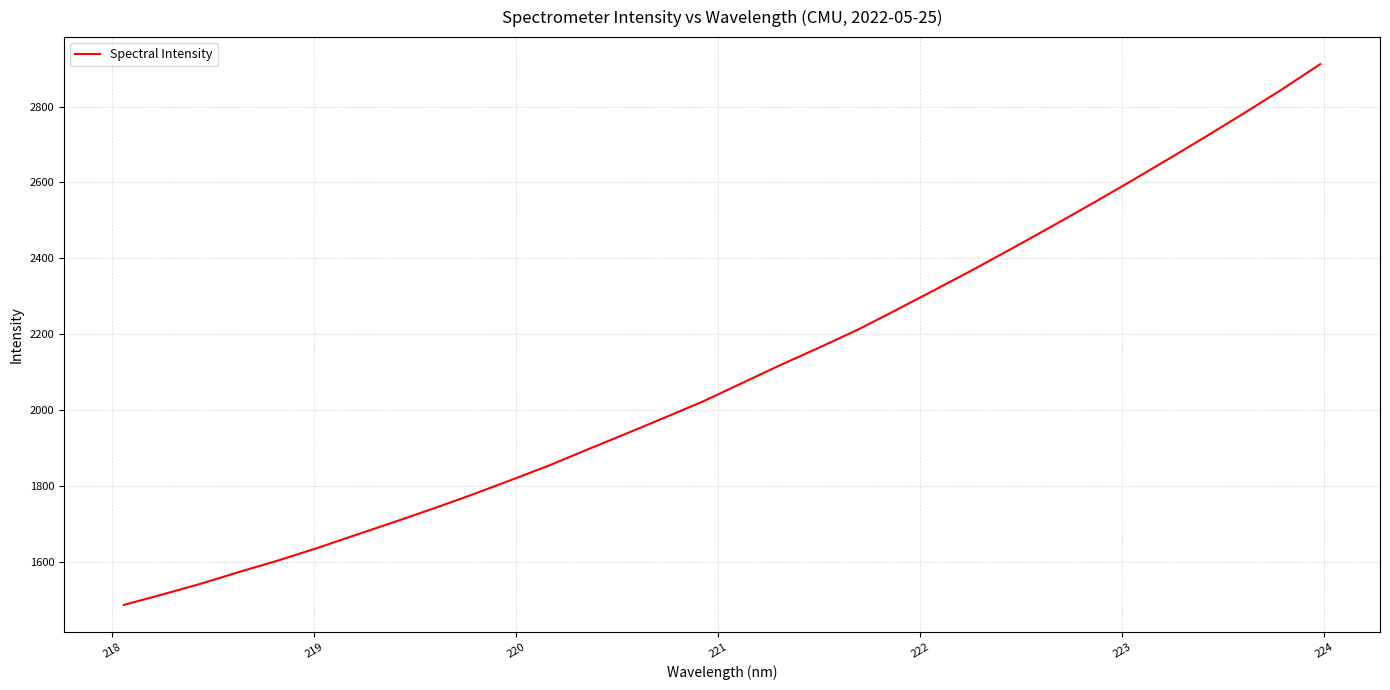

What is the difference between the maximum and minimum values?

1423.6